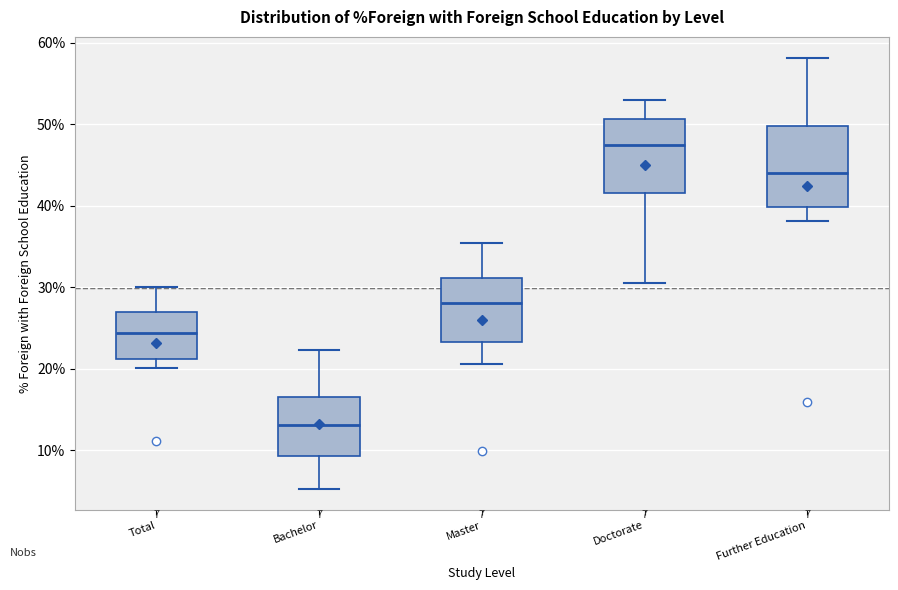

Which box's median line is the lowest?

Bachelor